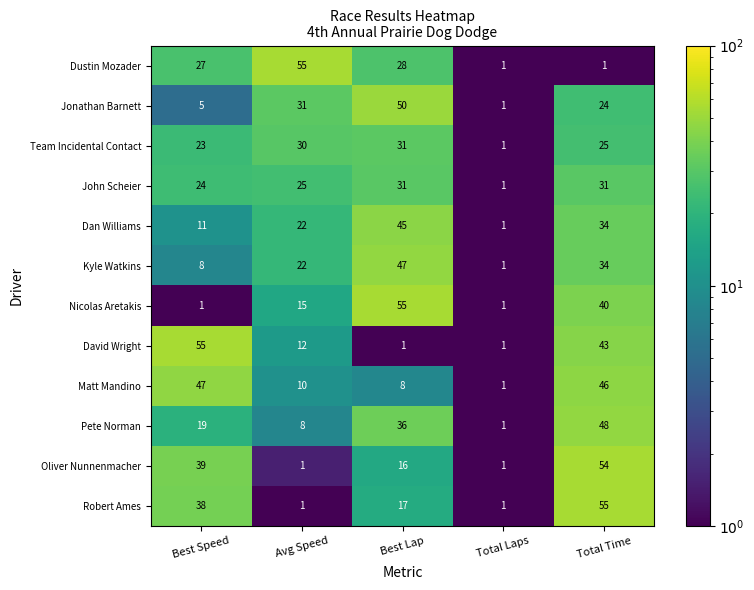

The Jonathan Barnett series shows 1 at Total Laps. True or false?

True